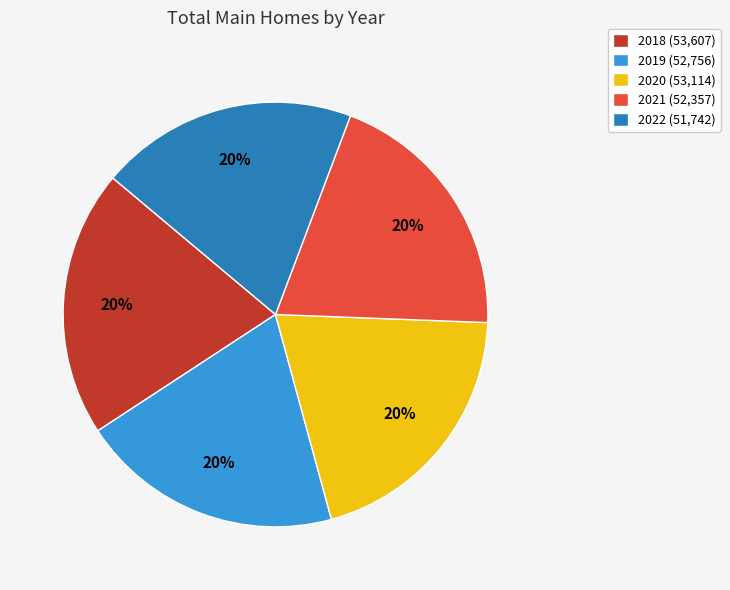

True or false: 2019 accounts for 20% of the total.

True